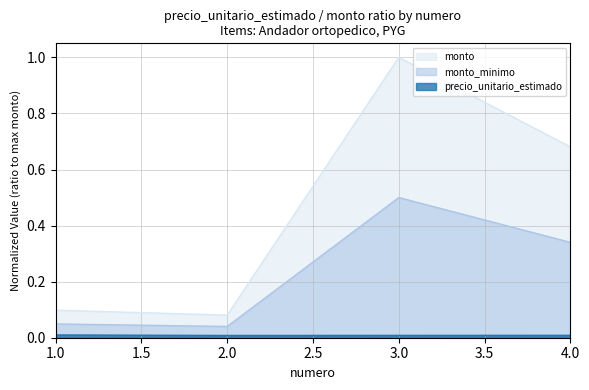

True or false: monto and monto_minimo cross at least once.

False